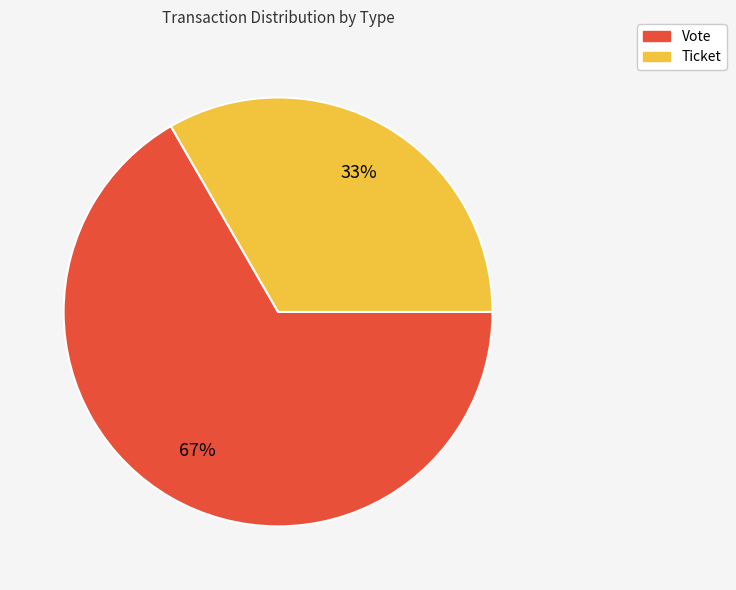

To the nearest percent, what is the average slice percentage?

50%